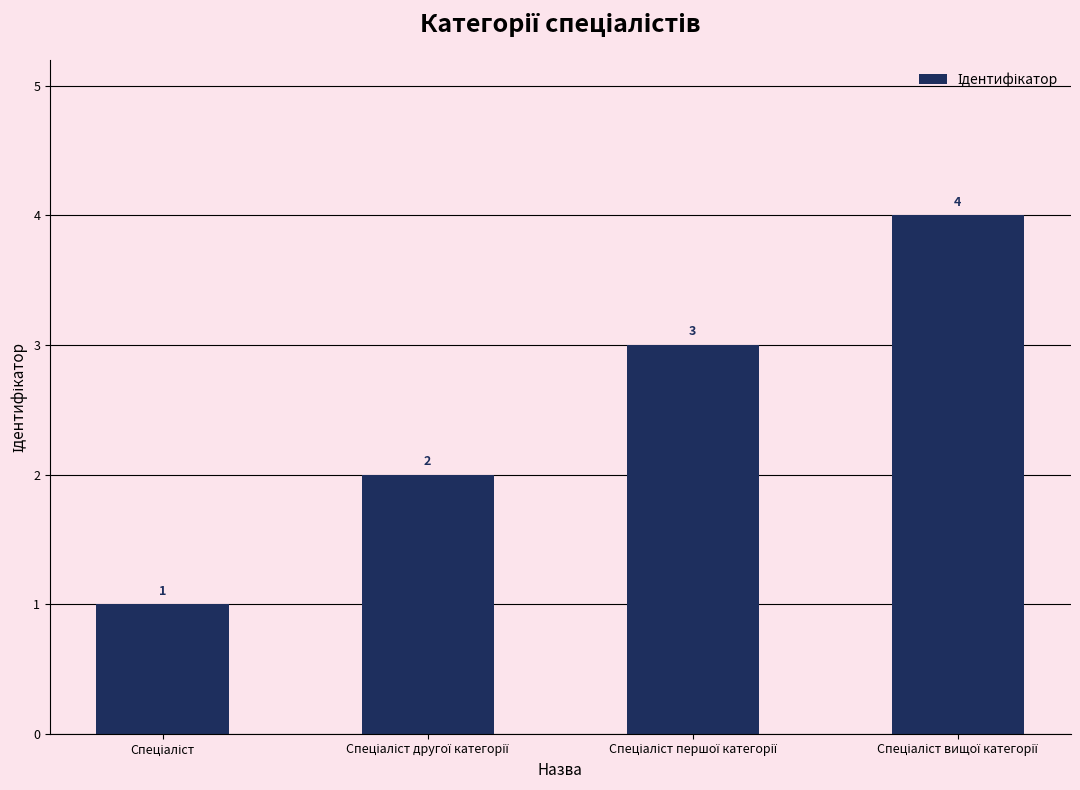

Count the number of categories in the chart.

4